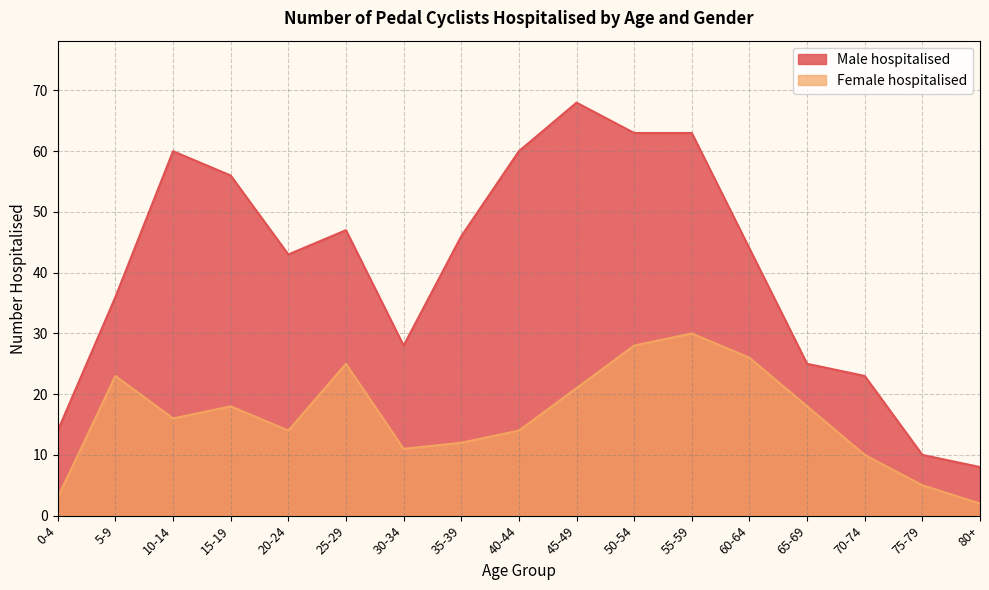

The value of Male hospitalised at 10-14 is 60. True or false?

True